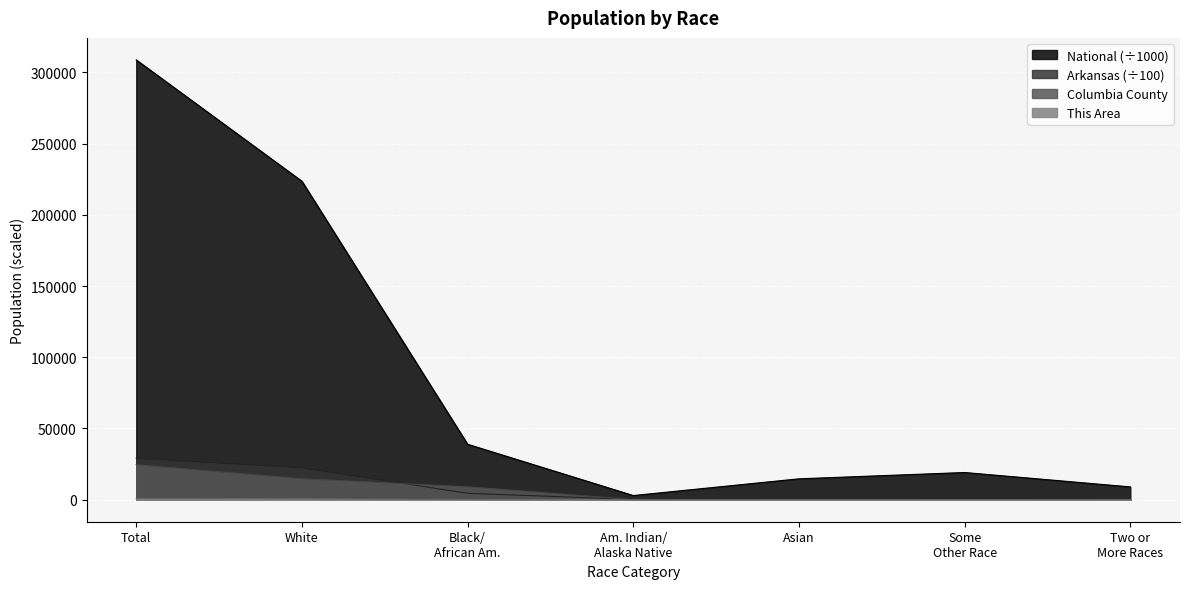

What is the sum of the National values at Black/ African Am. and Asian?

53603.6